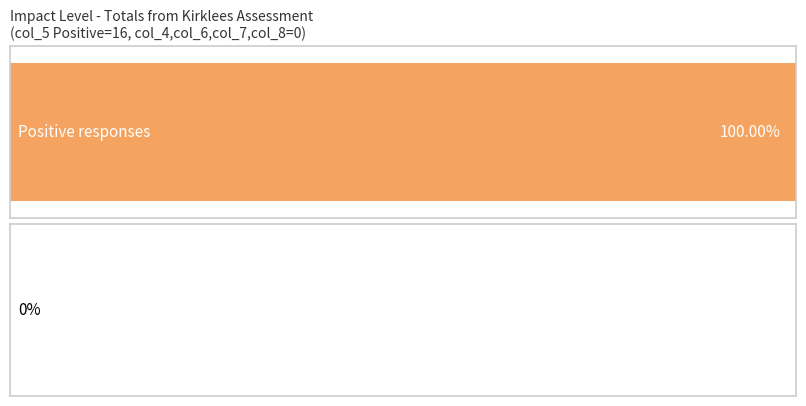

What is the label of the 2nd bar from the left?

col_6